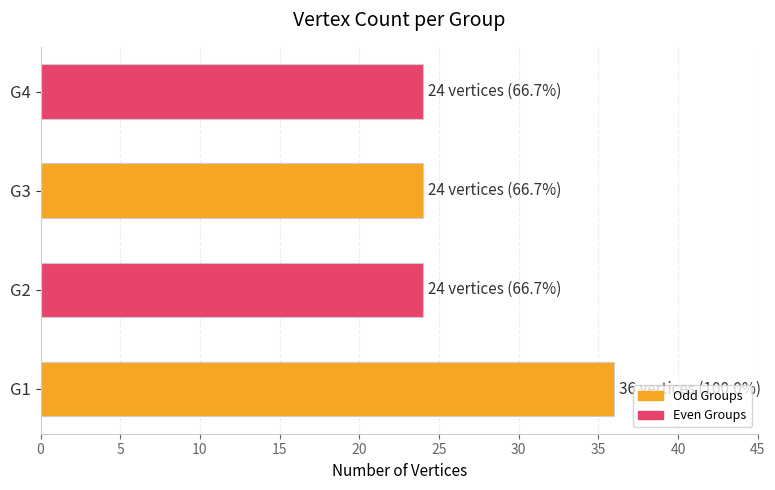

Reading top to bottom, transcribe all the data shown in this chart.

G4=24	G3=24	G2=24	G1=36